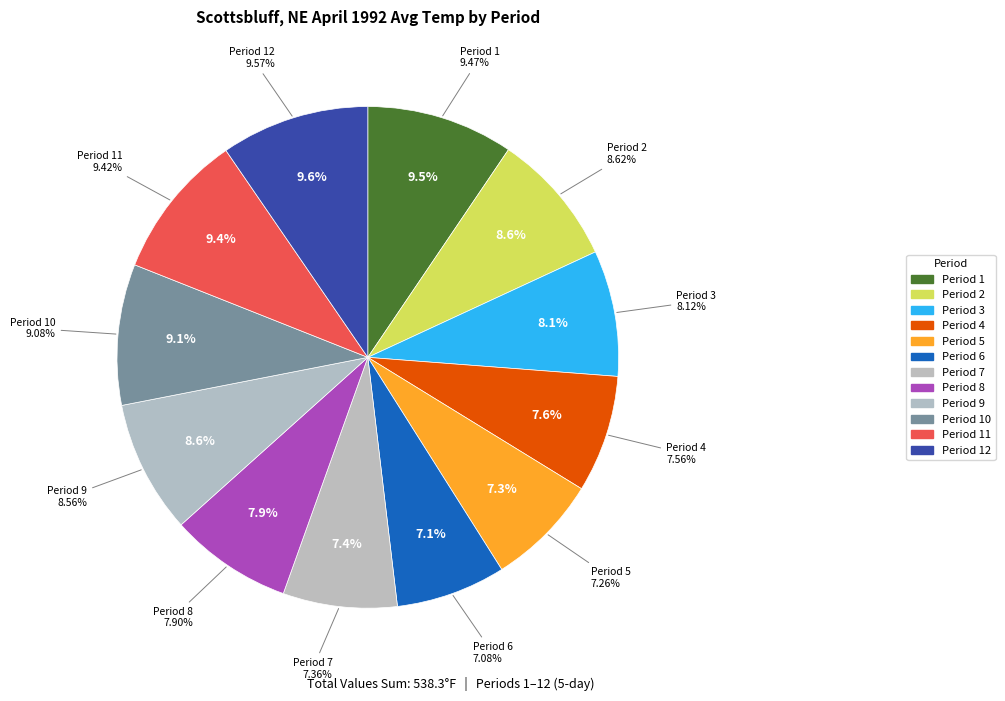

Is the sum of Period 8 and Period 4 greater than half?

No